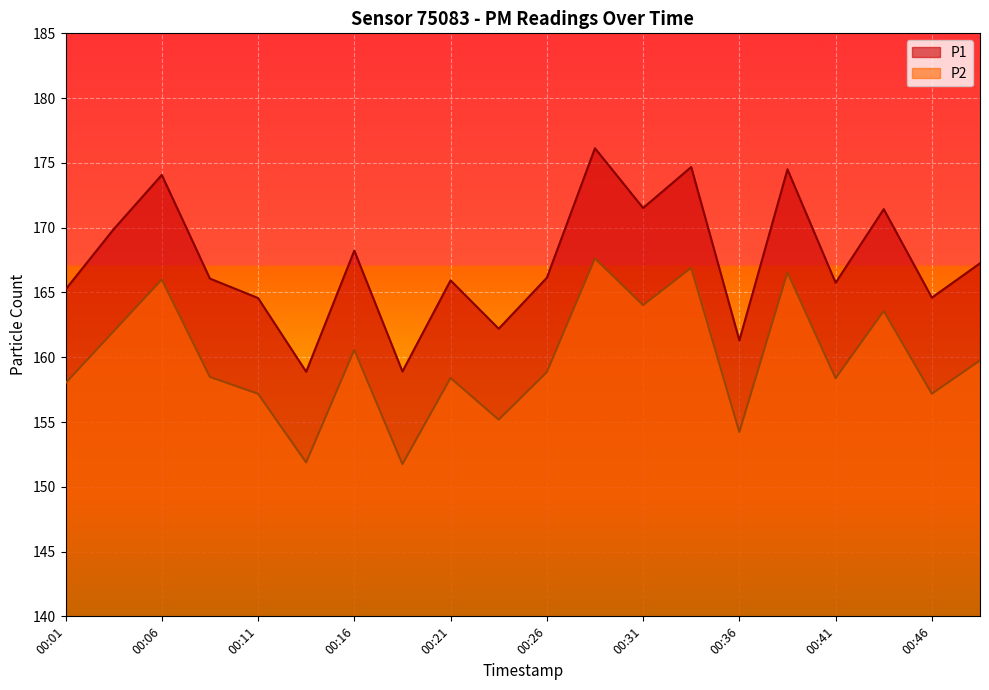

List the series in order of their overall mean, highest first.

P1, P2